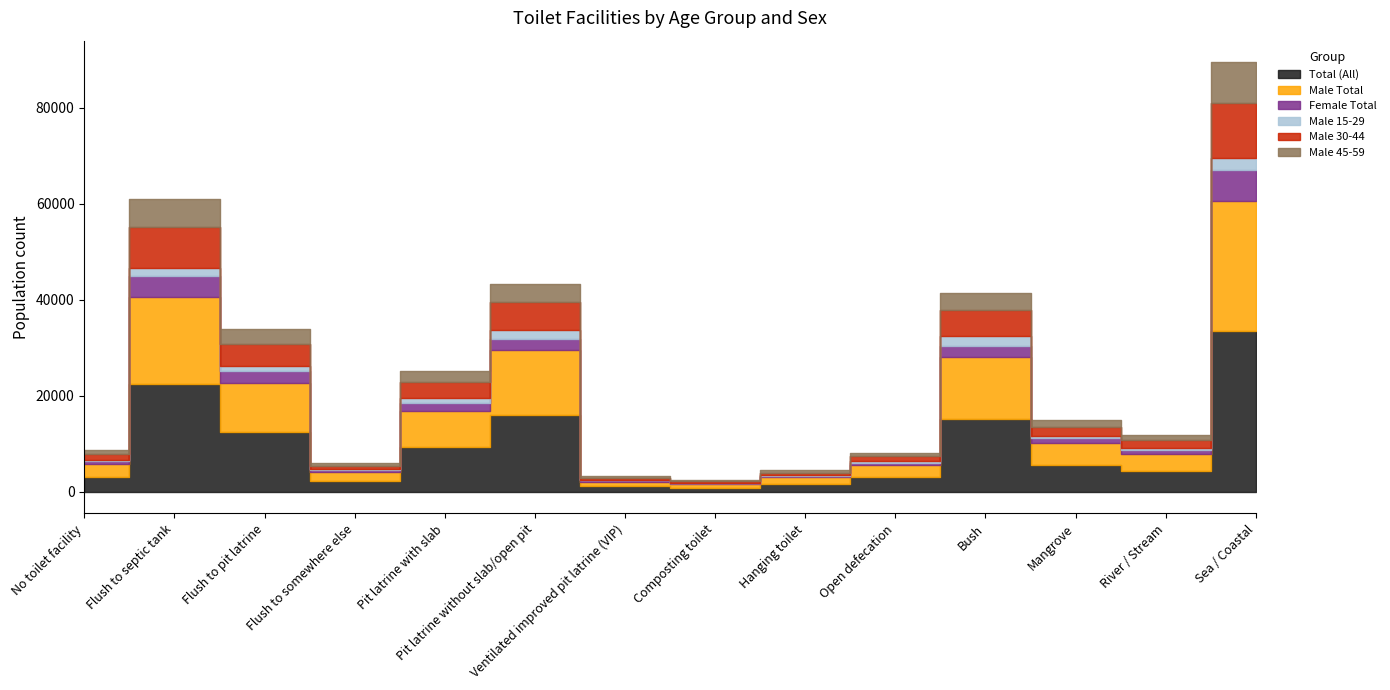

What is the value of the Female Total point at the 1st from the left?

511